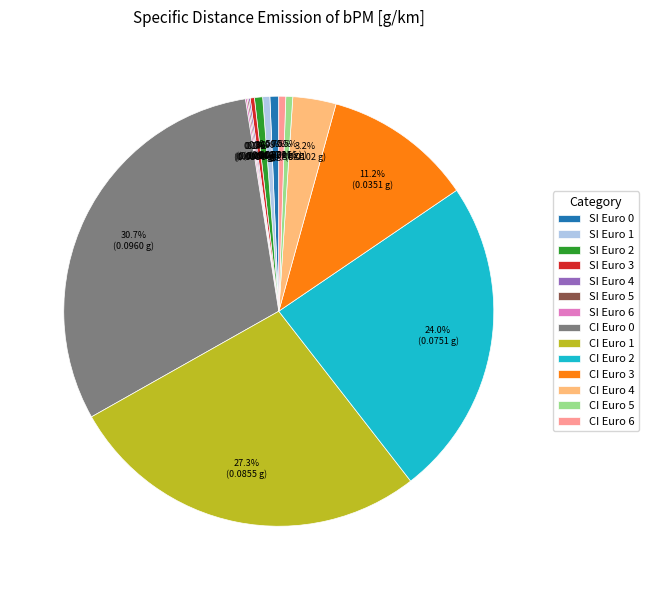

Which has a higher value, CI Euro 1 or CI Euro 4?

CI Euro 1